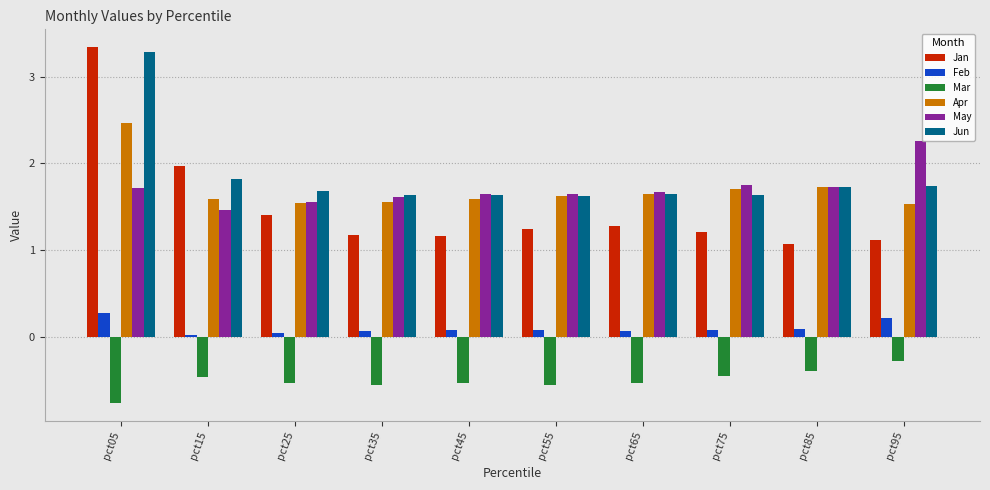

Which series has the widest spread of values?

Jan